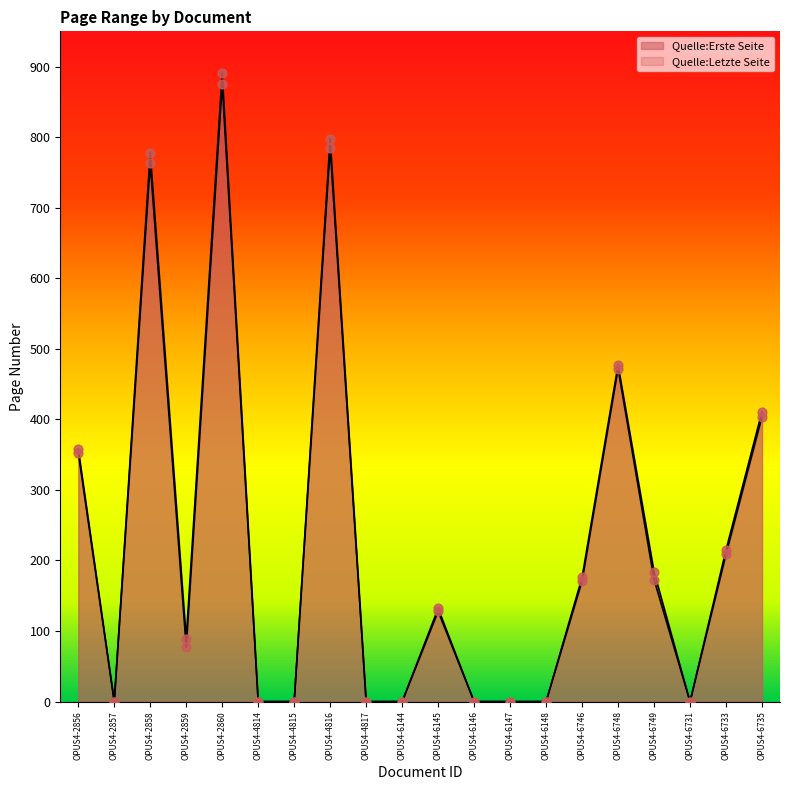

Which series contains the highest Y value?

Quelle:Letzte Seite